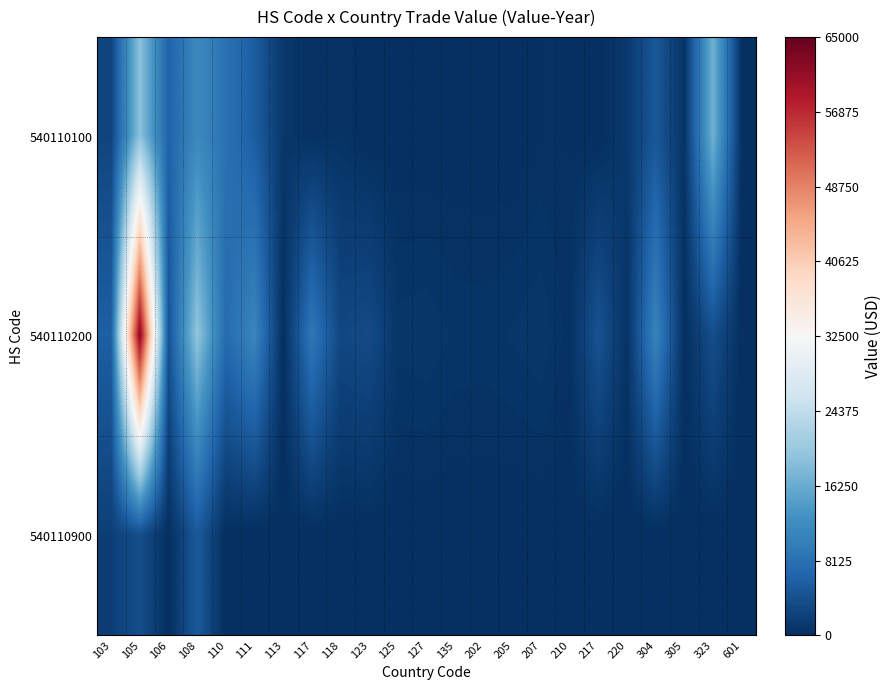

What is the spread (max minus min) of values at 205?

798